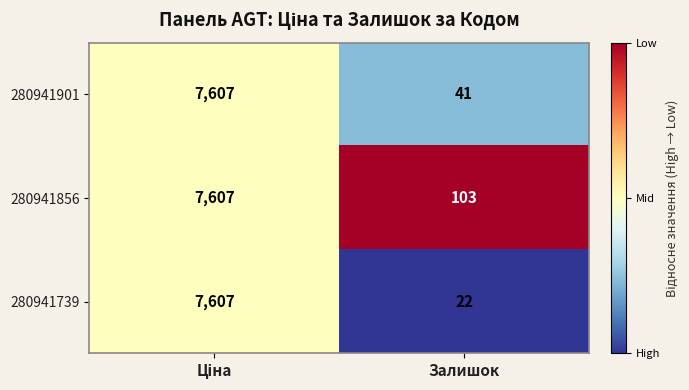

Is it true that 280941856 equals 22 at Залишок?

False